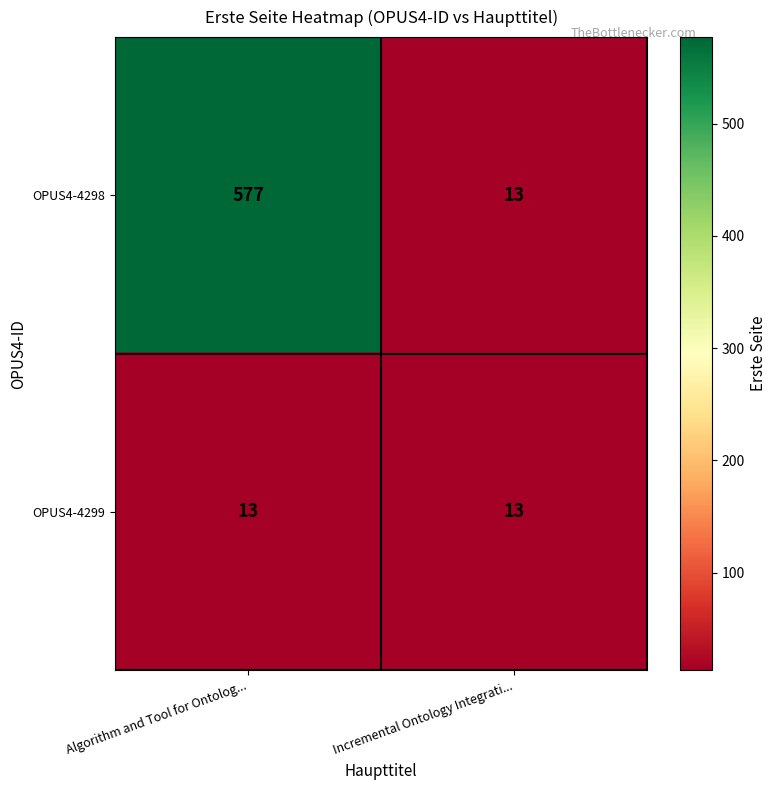

Reading left to right, transcribe all the data shown in this chart.

OPUS4-4298: 577	13
OPUS4-4299: 13	13